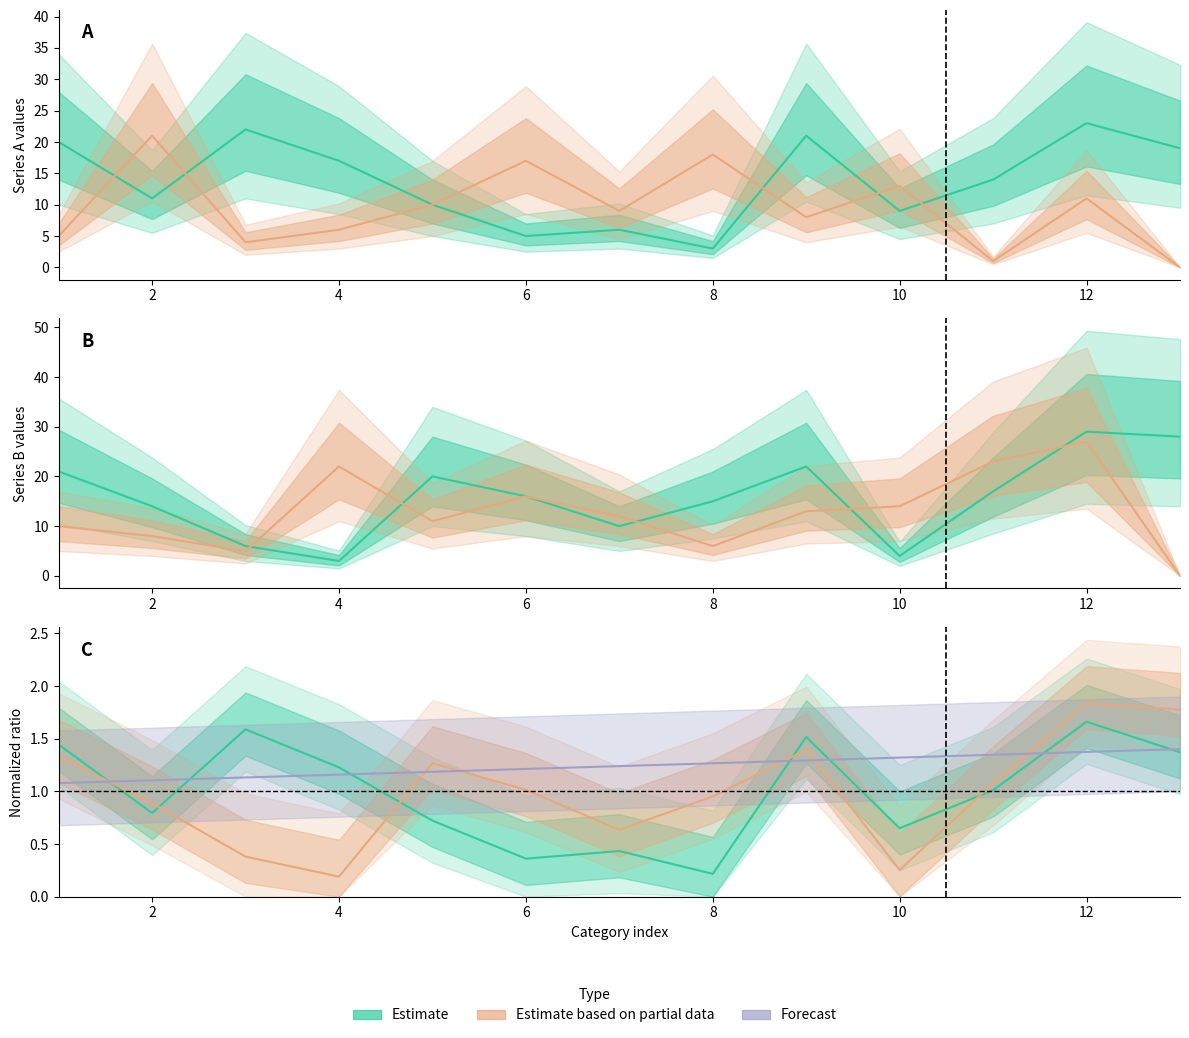

Which category has the highest value in the B_partial series?

12